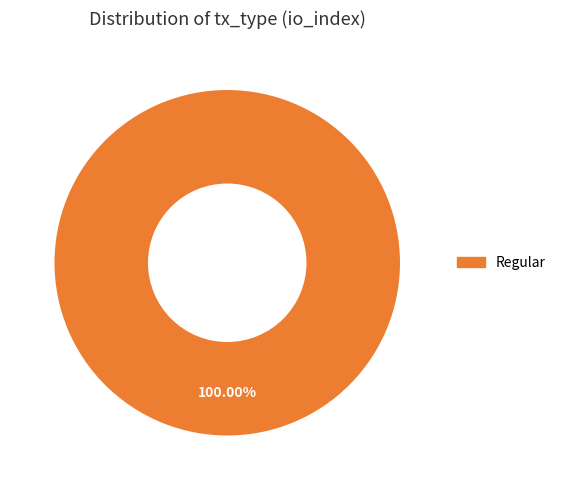

Is there any slice that represents more than half of the pie?

Yes